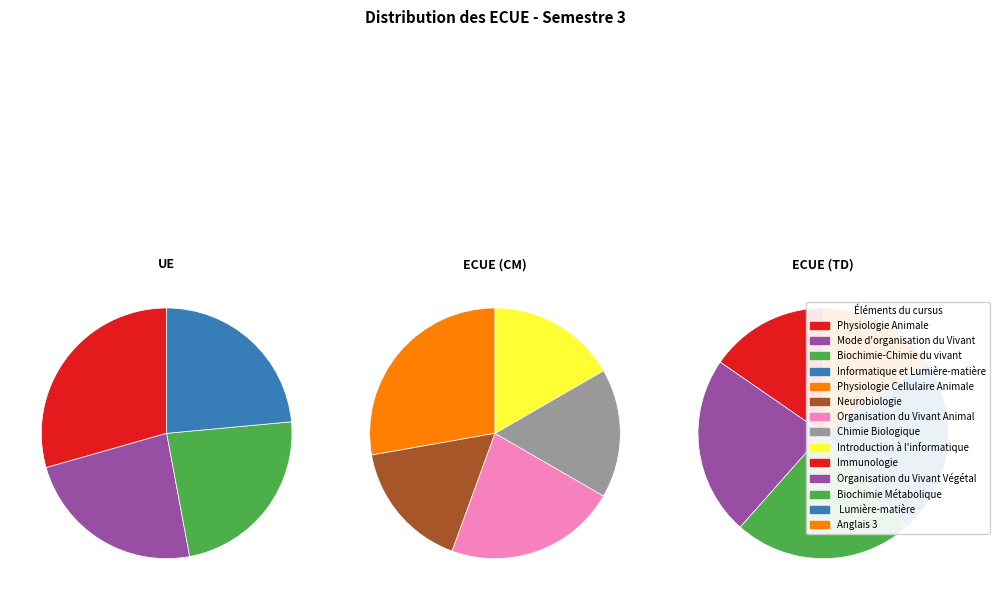

Rank the categories by value from lowest to highest.

Neurobiologie, Organisation du Vivant Animal, Organisation du Vivant Végétal, Chimie Biologique, Biochimie Métabolique, Introduction à l'informatique, Physiologie Cellulaire Animale, Immunologie, Physiologie Animale